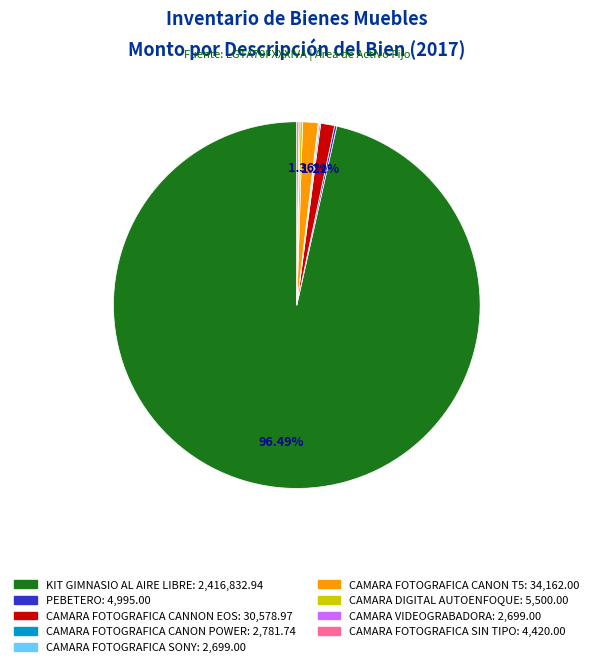

Does any single category account for the majority?

Yes